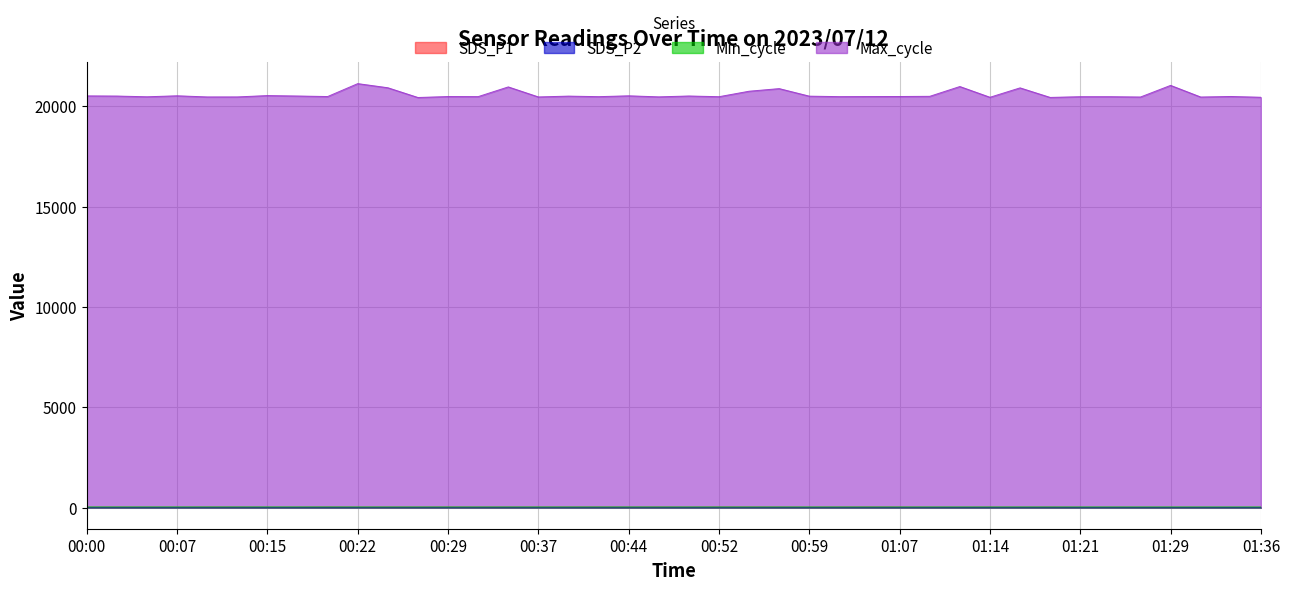

True or false: Min_cycle and Max_cycle cross at least once.

False